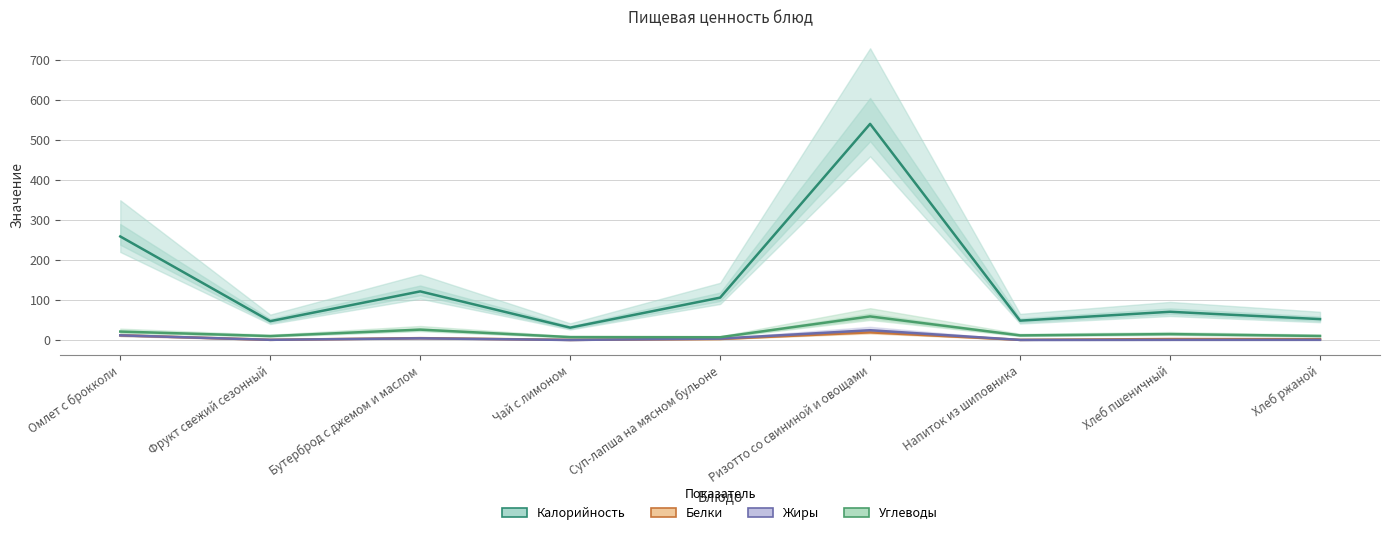

True or false: Жиры and Калорийность intersect in this chart.

False